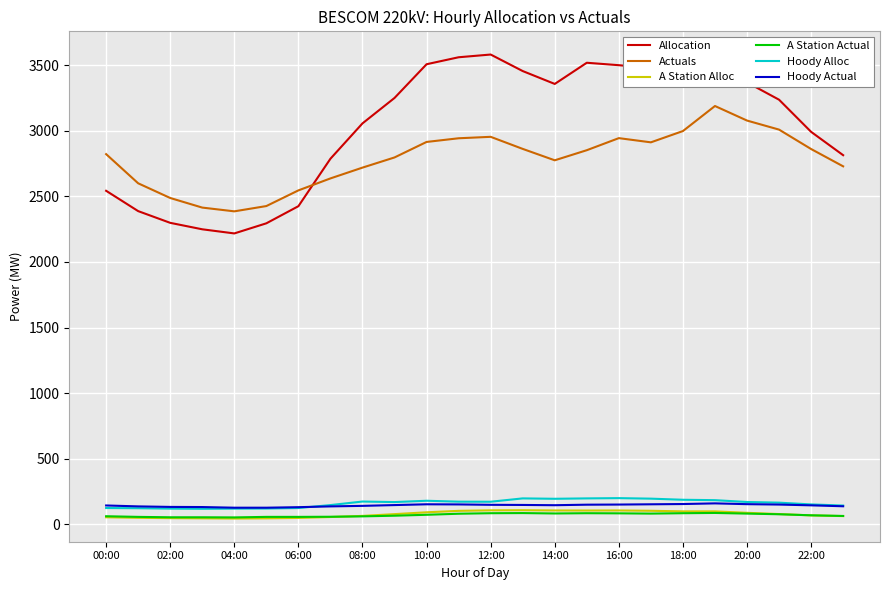

Count the number of categories in the chart.

24